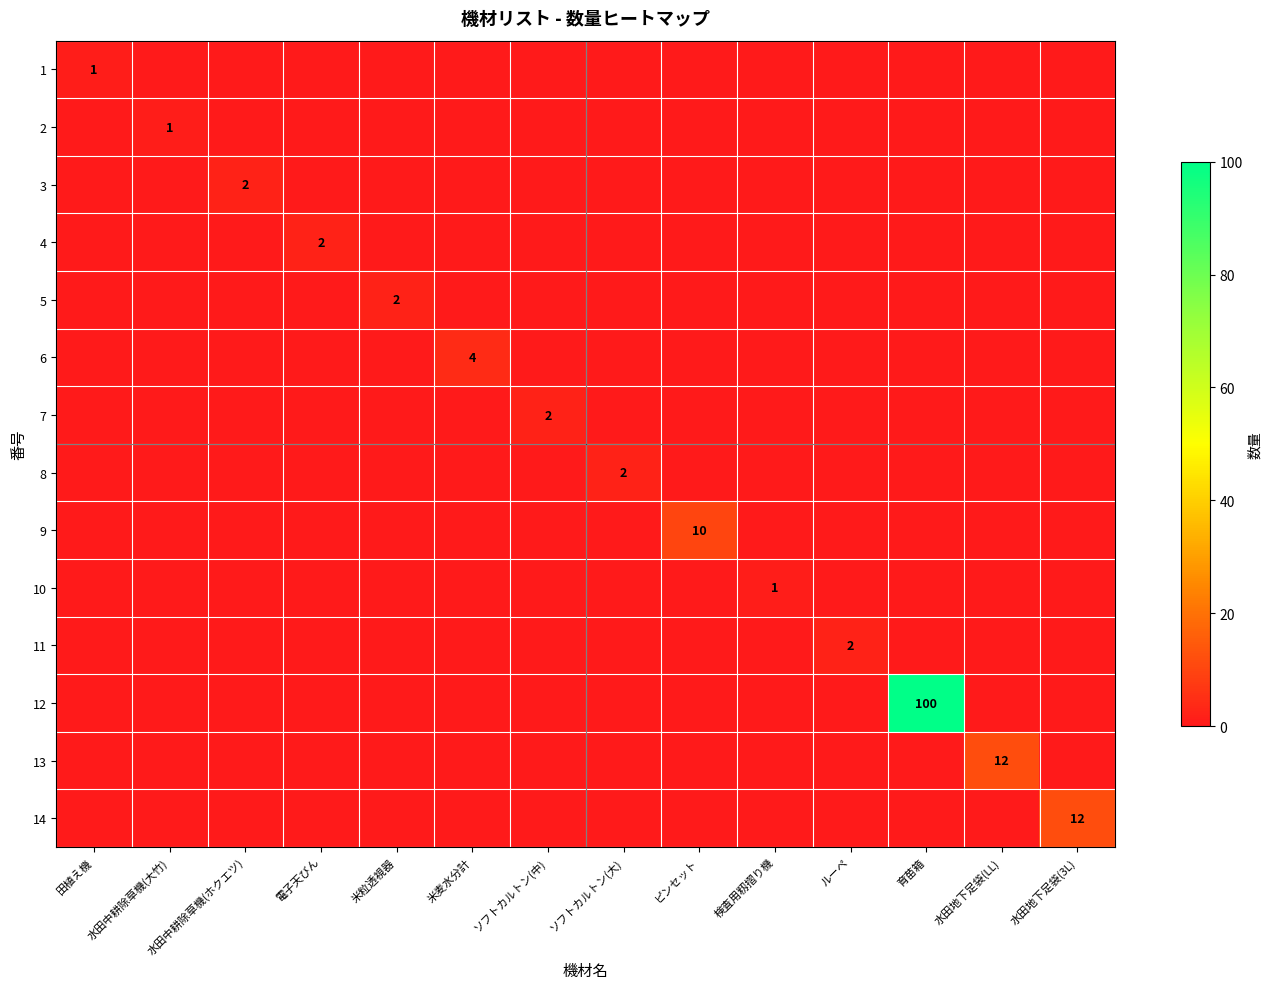

True or false: 7 has a value of 3 at ソフトカルトン(中).

False